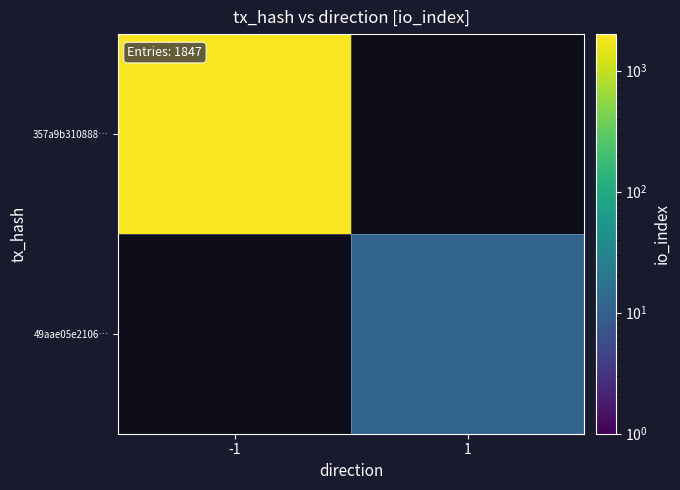

At 1, list the series in order from smallest to largest.

357a9b310888…, 49aae05e2106…